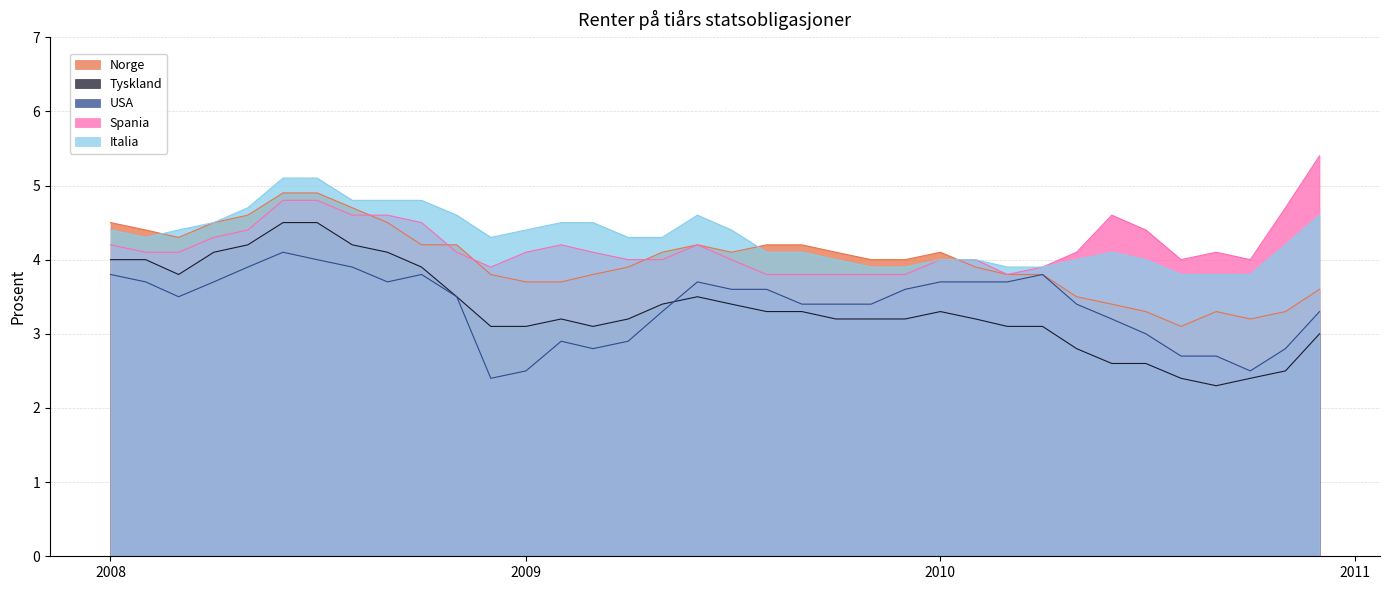

Is it true that USA equals 5.3 at 2009-08?

False